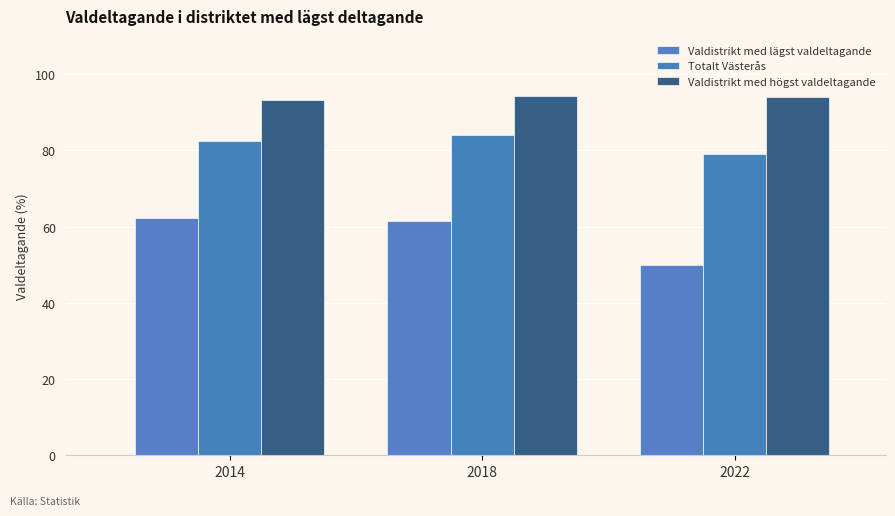

What is the total value across all series at 2018?

239.7